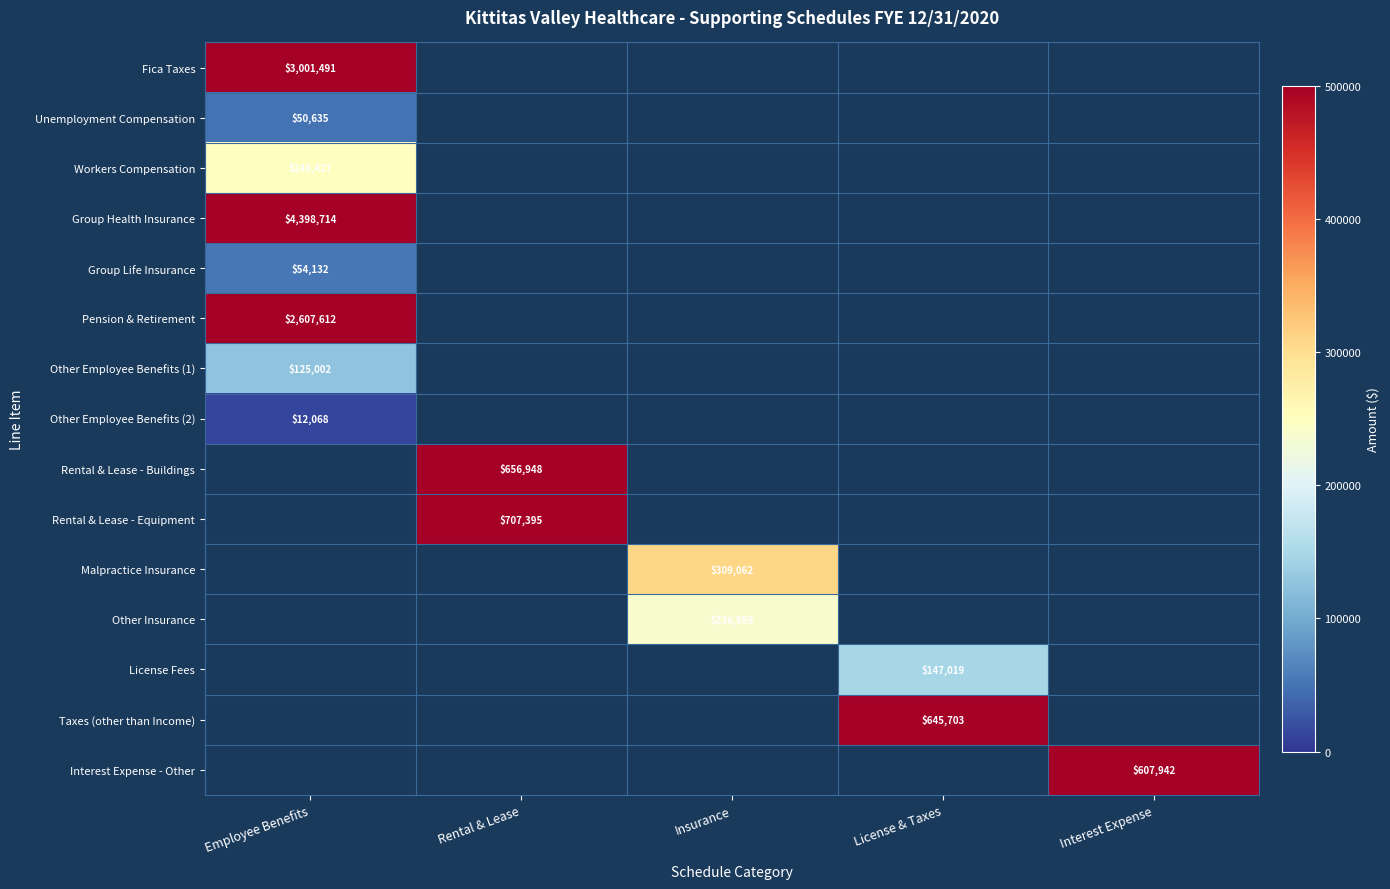

Is it true that Interest Expense - Other equals 607942 at Interest Expense?

True